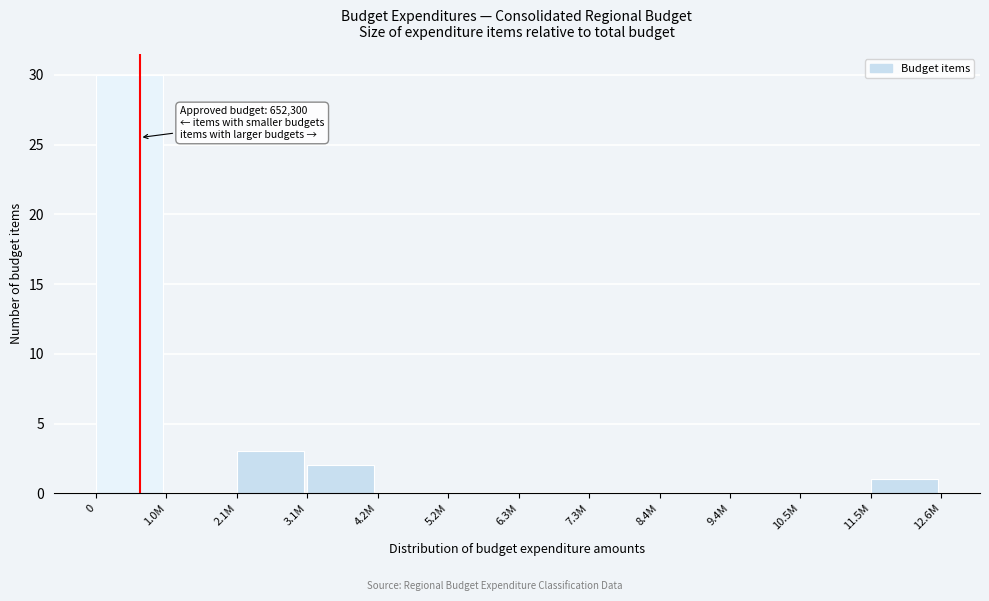

Reading left to right, what are all the values shown in this chart?

0=30	1.0M=0	2.1M=3	3.1M=2	4.2M=0	5.2M=0	6.3M=0	7.3M=0	8.4M=0	9.4M=0	10.5M=0	11.5M=1